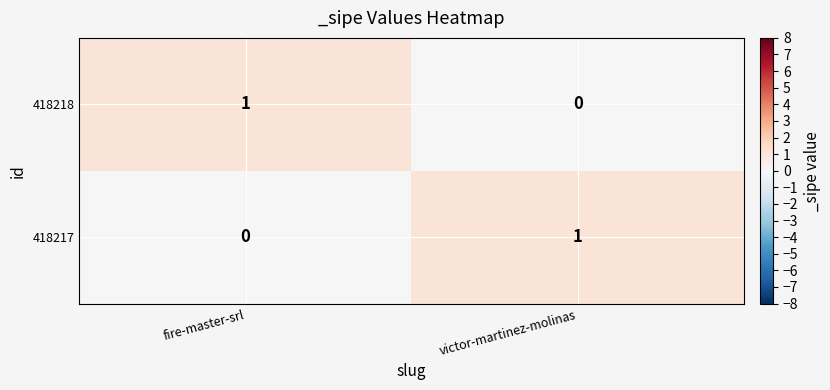

Is the value of 418218 at fire-master-srl greater than the value of 418217 at fire-master-srl?

Yes